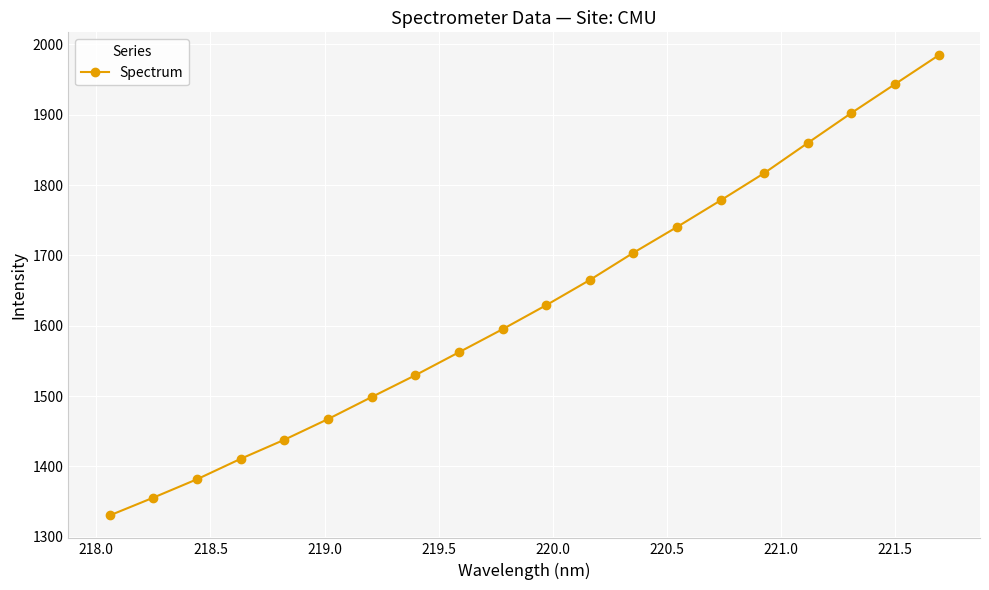

What is the sum of all values?

32592.9